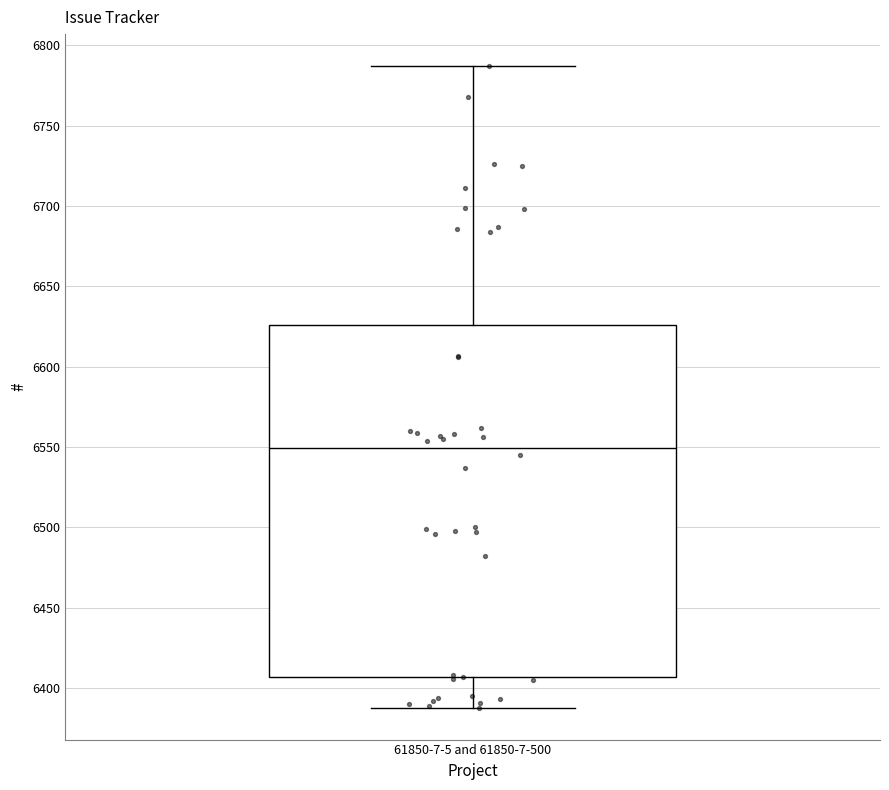

Read this box plot against the y-axis: the position of the median line, the range covered by the box, and the ends of both whiskers. The values are not printed on the chart, so give them approximately, as read against the axis.

median 6550, box 6405 to 6625, whiskers 6390 to 6785